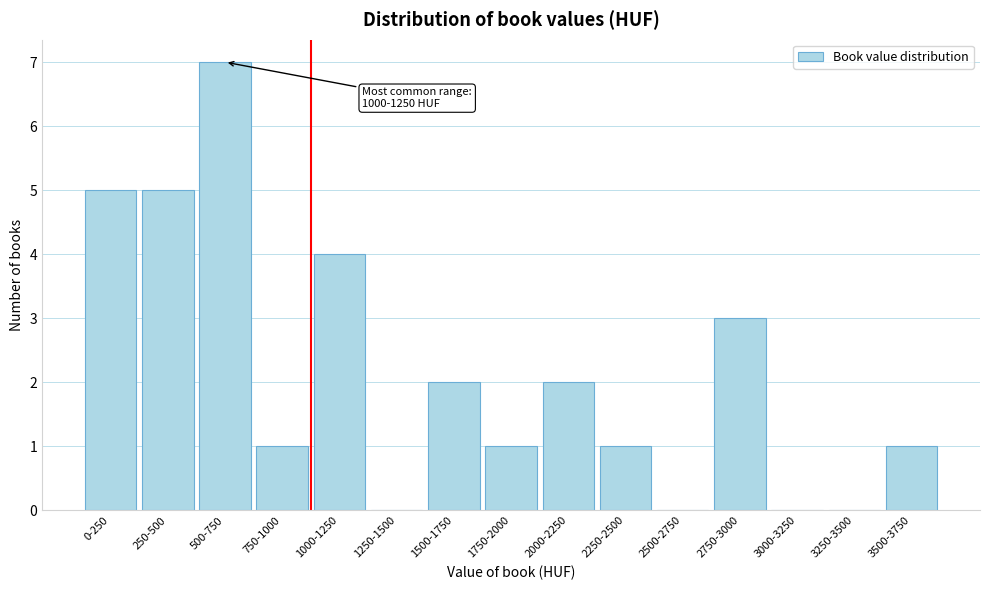

Reading left to right, transcribe all the data shown in this chart.

0-250=5	250-500=5	500-750=7	750-1000=1	1000-1250=4	1250-1500=0	1500-1750=2	1750-2000=1	2000-2250=2	2250-2500=1	2500-2750=0	2750-3000=3	3000-3250=0	3250-3500=0	3500-3750=1